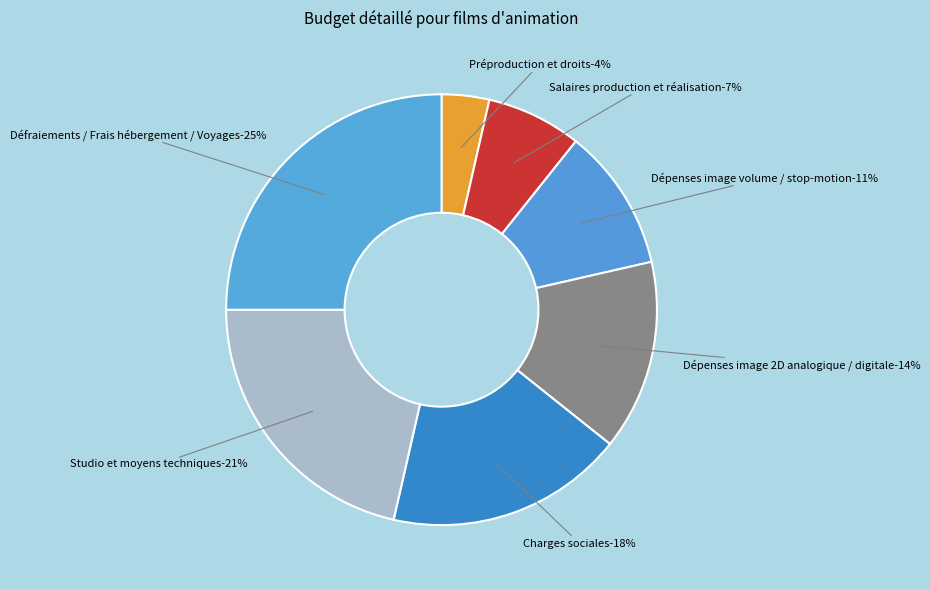

The Défraiements / Frais hébergement / Voyages slice represents 14% of the pie. True or false?

False